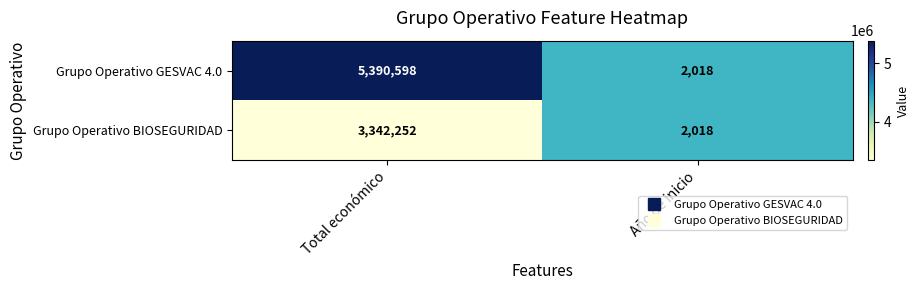

Read the Grupo Operativo GESVAC 4.0 value at Año de inicio.

2018